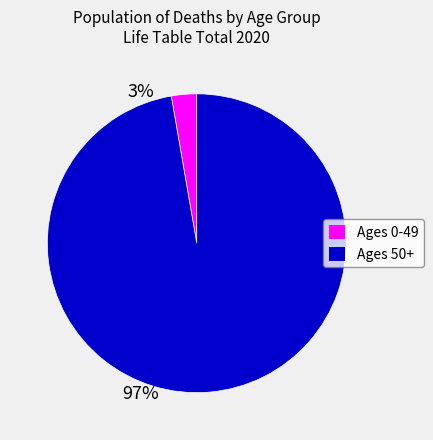

Is there a majority slice in this chart?

Yes